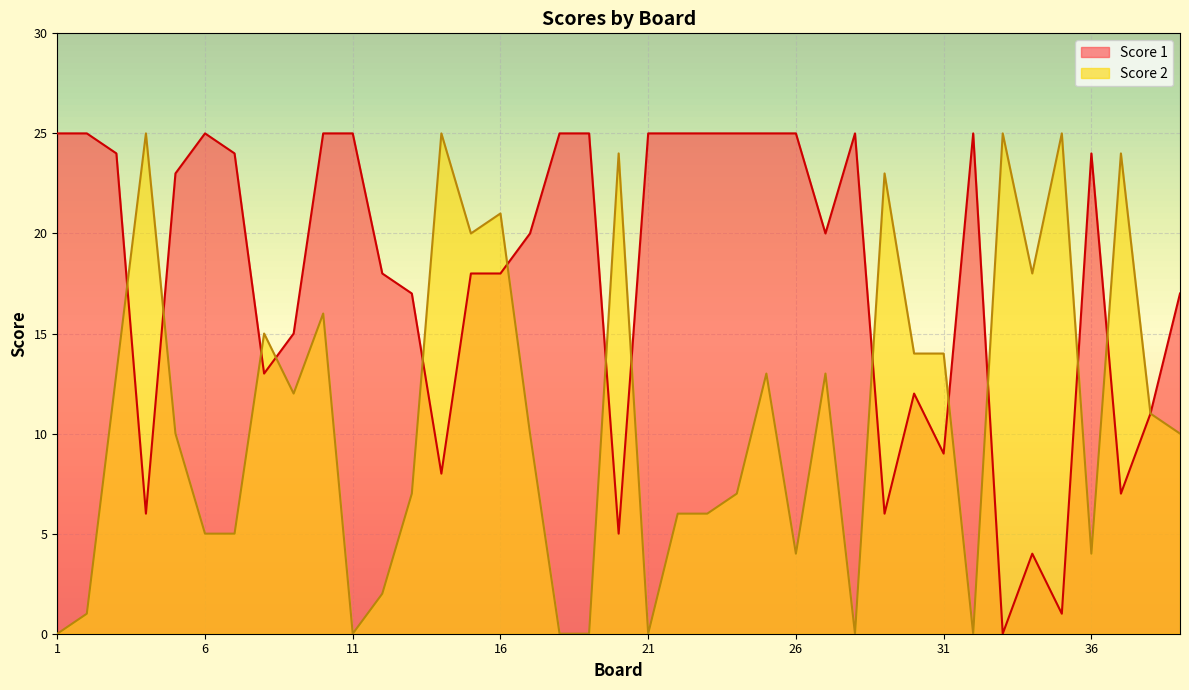

Reading left to right, transcribe all the data shown in this chart.

Score 1: 25	25	24	6	23	25	24	13	15	25	25	18	17	8	18	18	20	25	25	5	25	25	25	25	25	25	20	25	6	12	9	25	0	4	1	24	7	11	17
Score 2: 0	1	13	25	10	5	5	15	12	16	0	2	7	25	20	21	10	0	0	24	0	6	6	7	13	4	13	0	23	14	14	0	25	18	25	4	24	11	10